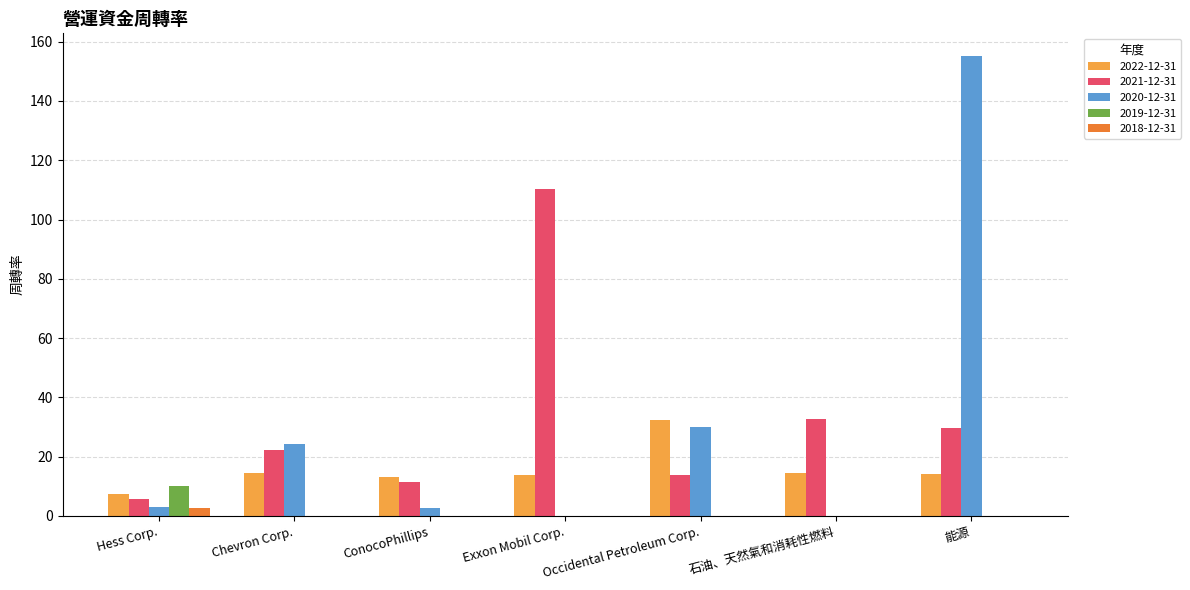

Where is 2020-12-31 nearest to the value 77?

Occidental Petroleum Corp.